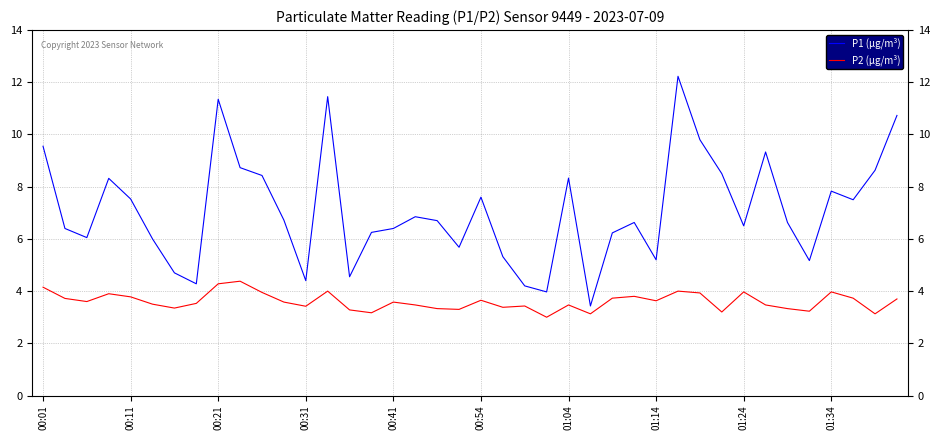

What is the sum of all P2 (µg/m³) values?

144.2